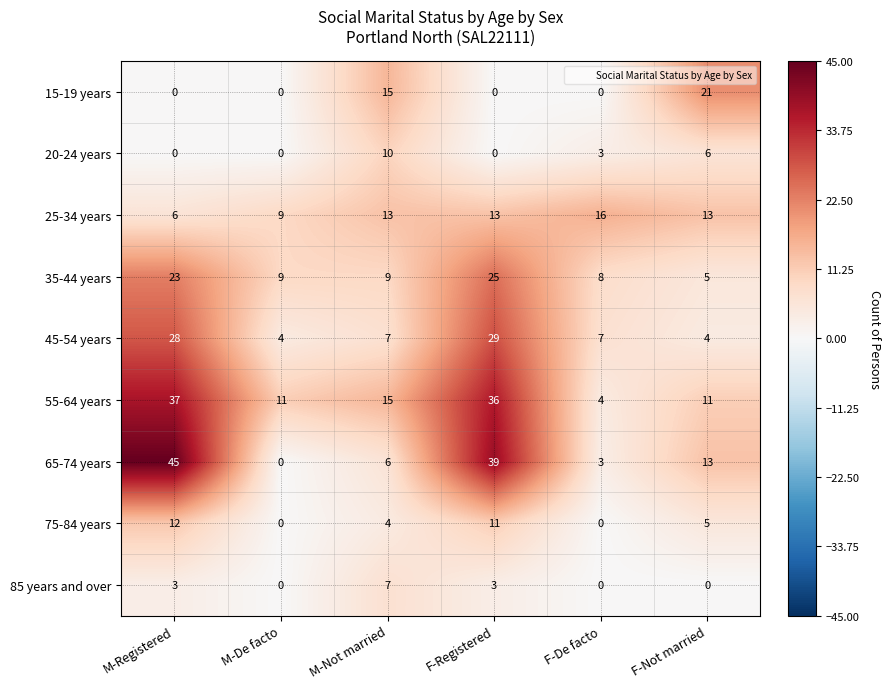

True or false: 65-74 years has a value of 63 at F-Registered.

False